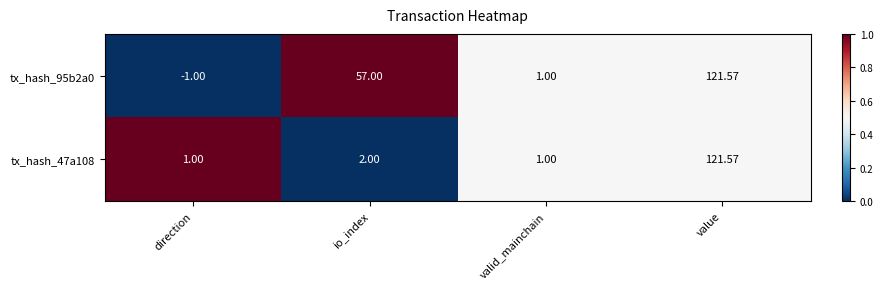

Which series has the largest total across all categories?

tx_hash_95b2a0